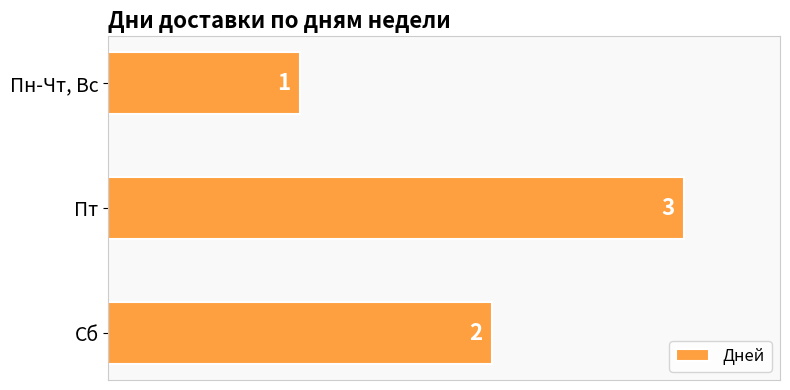

The chart shows a value of 3 at Пт. True or false?

True